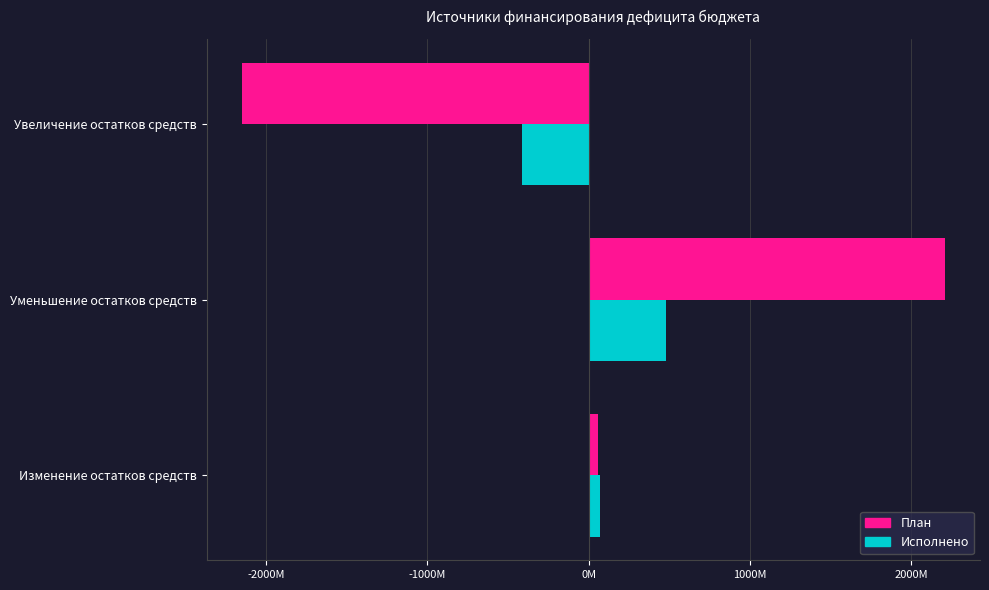

Which category has the highest value in the Исполнено series?

Уменьшение остатков средств